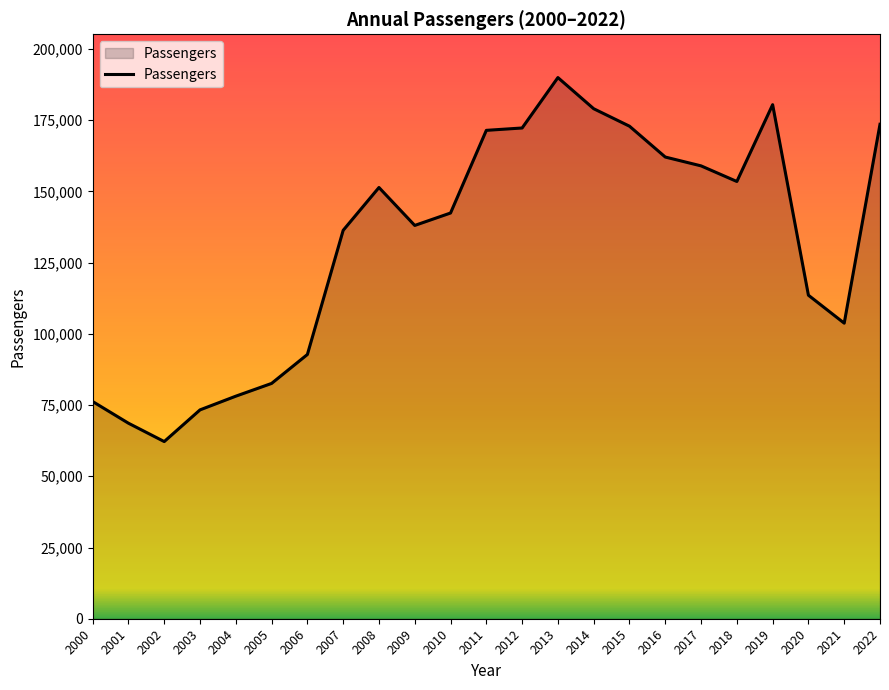

Where is the first local maximum?

2008